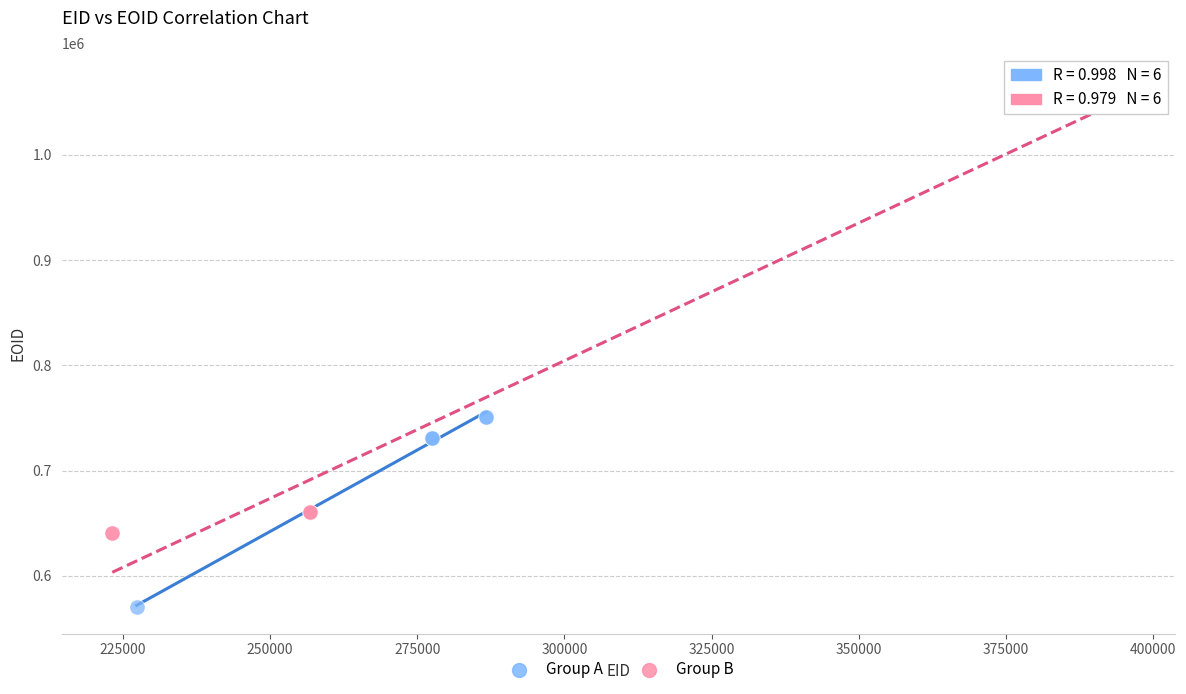

Which series reaches the maximum Y coordinate?

Group B